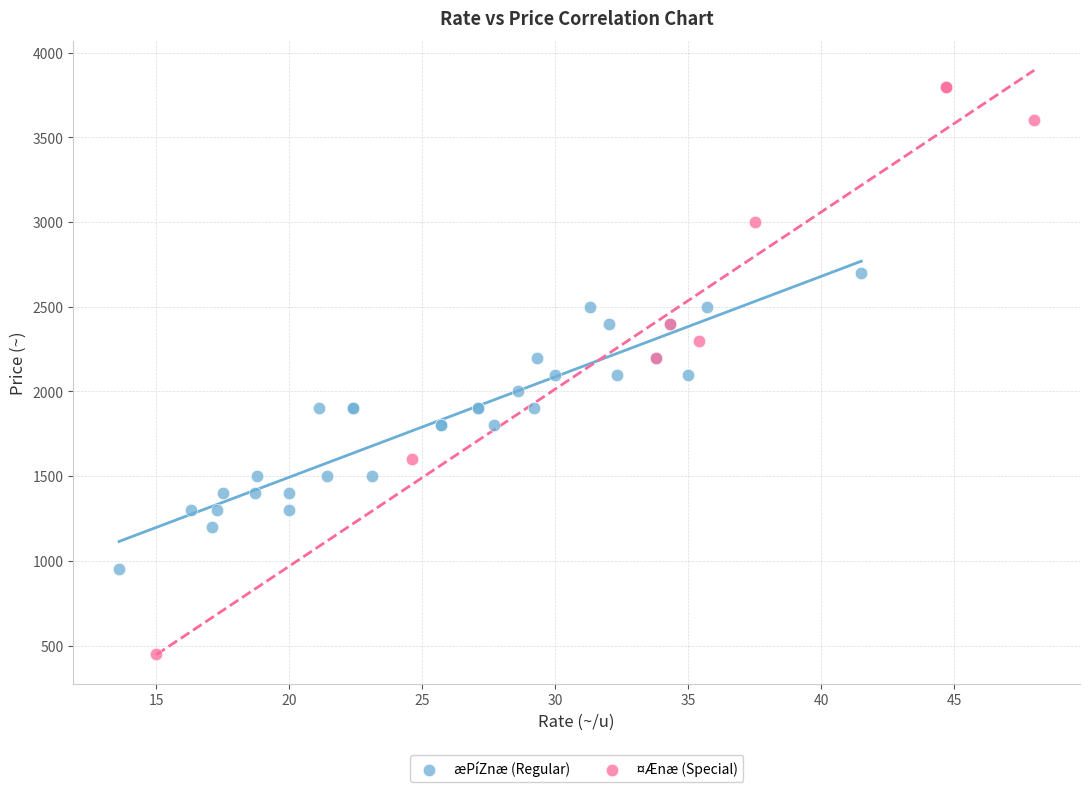

Which series has the widest spread of Y values?

¤Ænæ (Special)